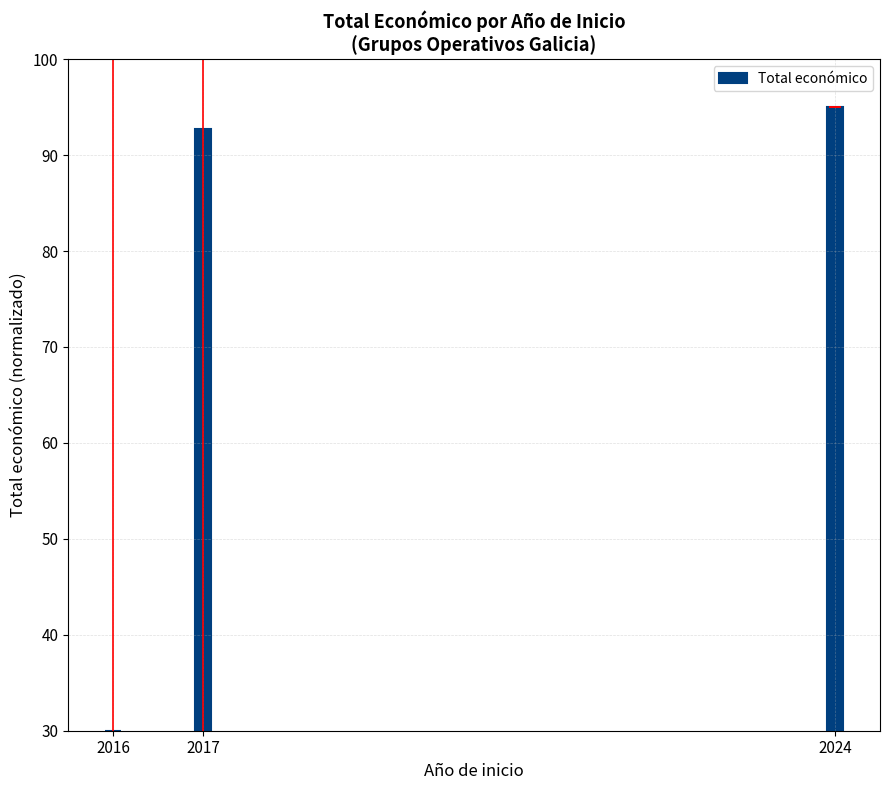

What is the difference between the maximum and minimum values?

65.0